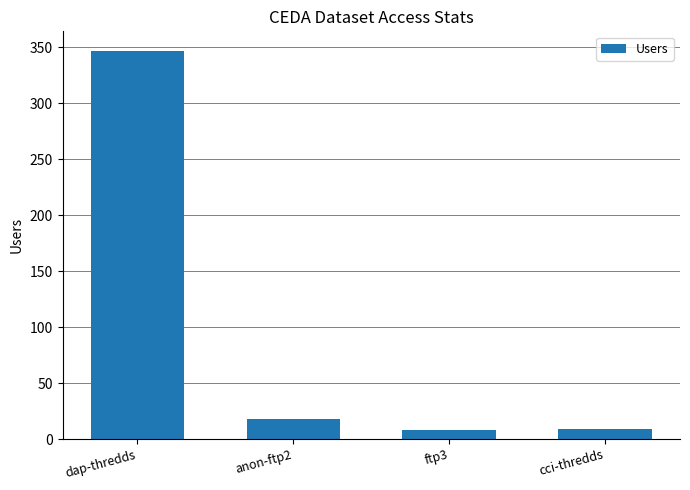

What is the greatest value displayed?

347